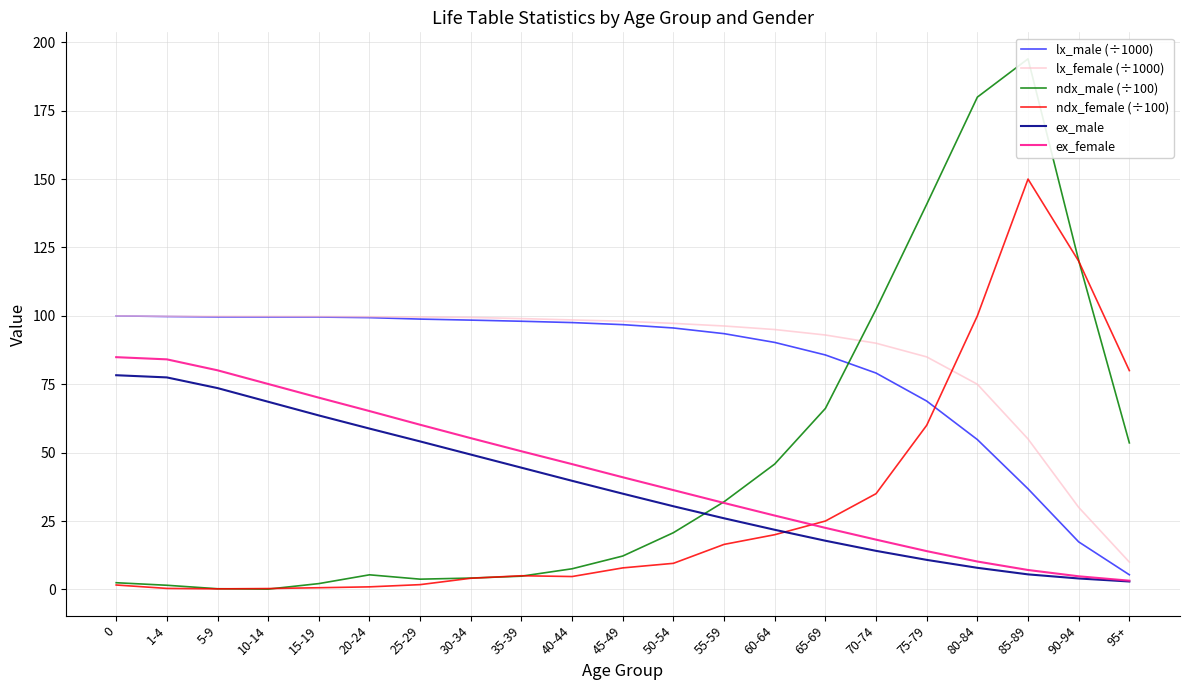

What is the label of the 11th point from the right?

45-49